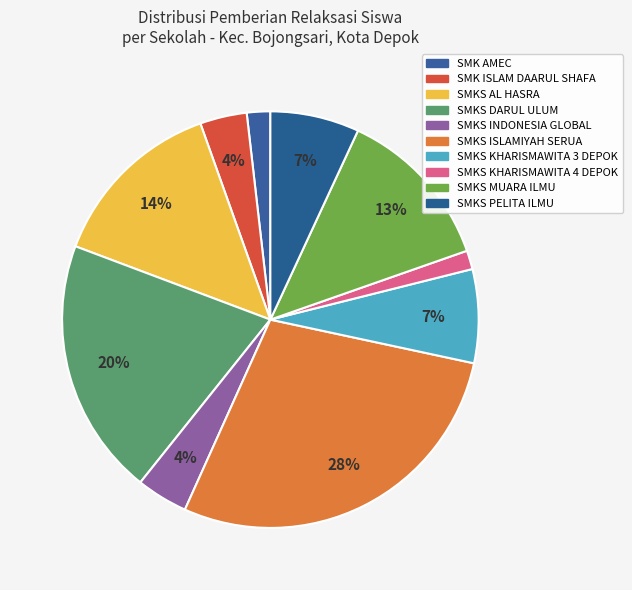

Is the sum of SMKS DARUL ULUM and SMKS AL HASRA greater than half?

No